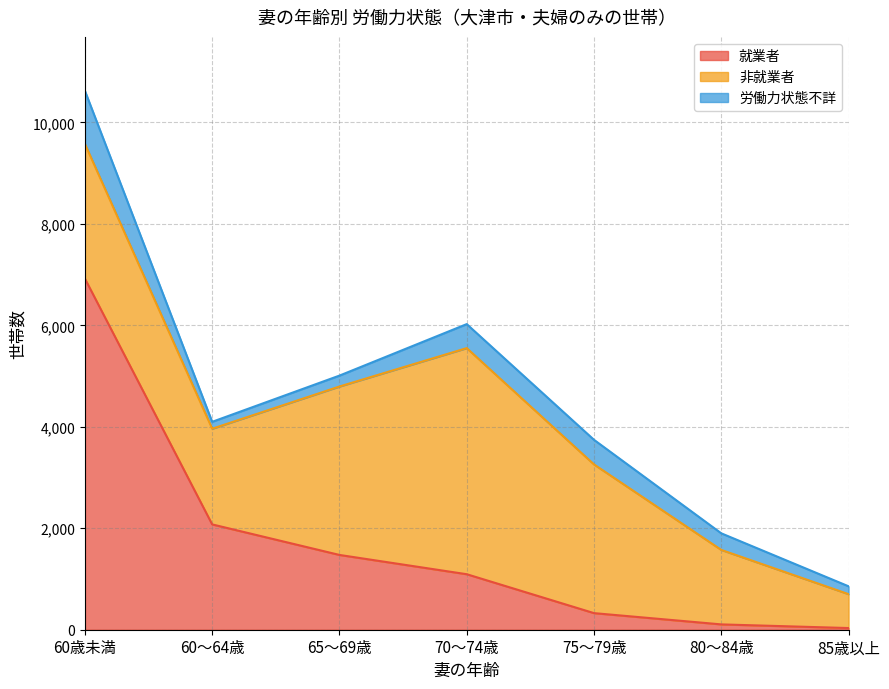

How many 非就業者 values are between 1468 and 3320?

5